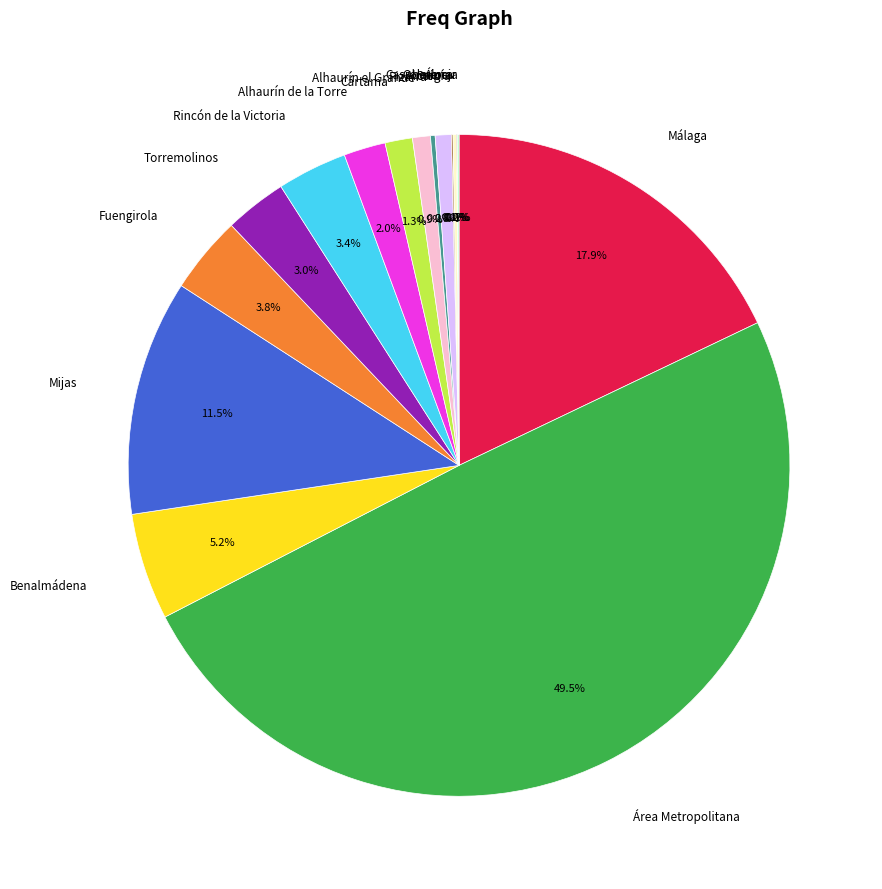

How much of the chart is everything except Torremolinos?

97.0%